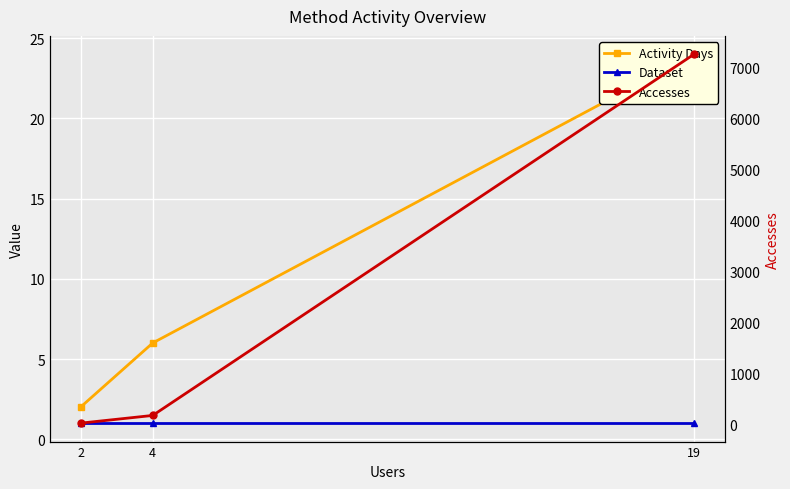

Is the value of Dataset at 2 greater than the value of Activity Days at 2?

No